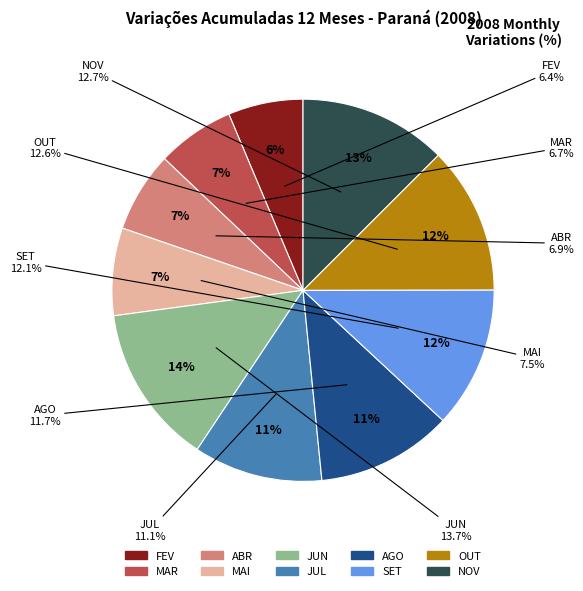

Count the number of slices in the pie.

10